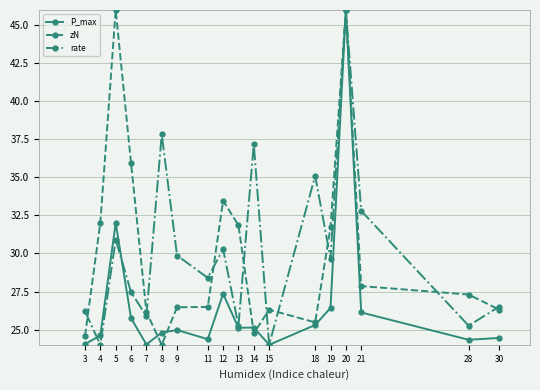

The P_max series shows 14.3 at 3. True or false?

False